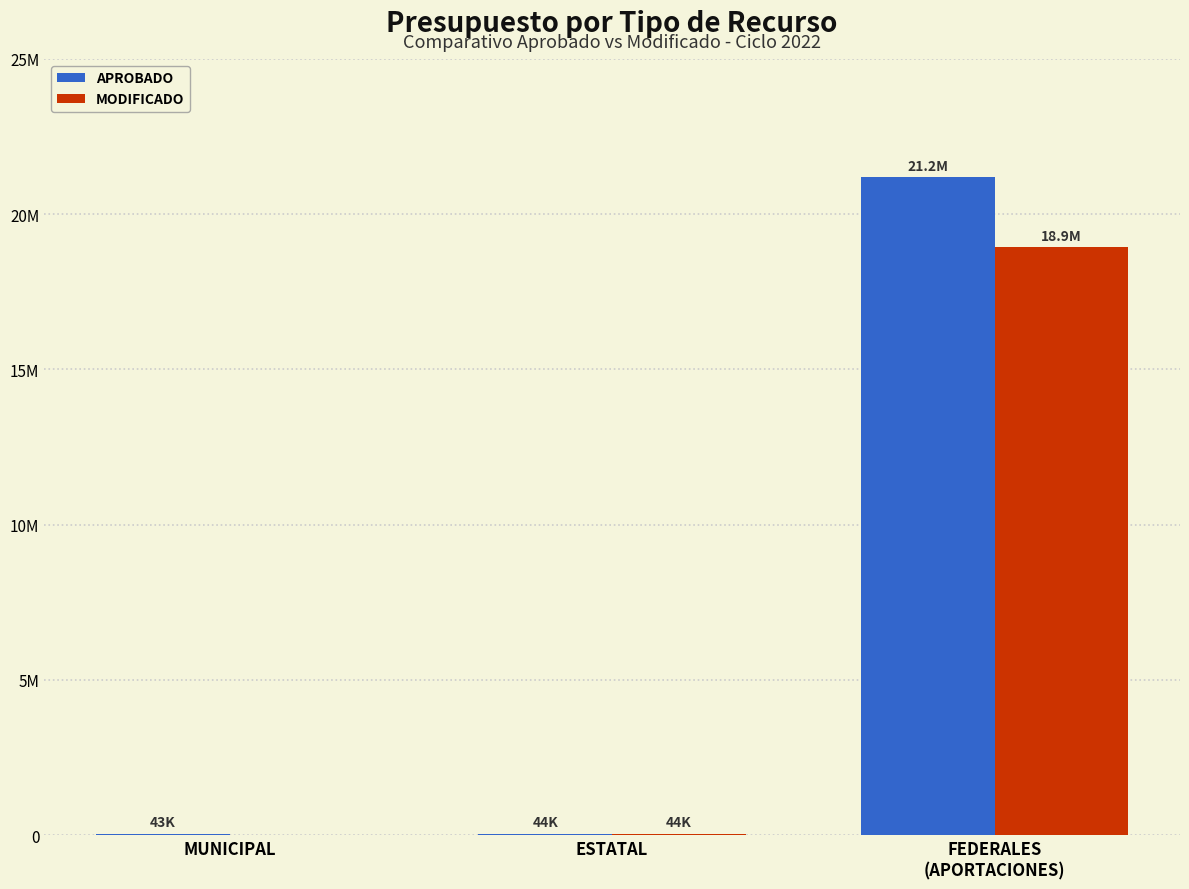

Rank the categories by MODIFICADO value from highest to lowest.

FEDERALES
(APORTACIONES), ESTATAL, MUNICIPAL